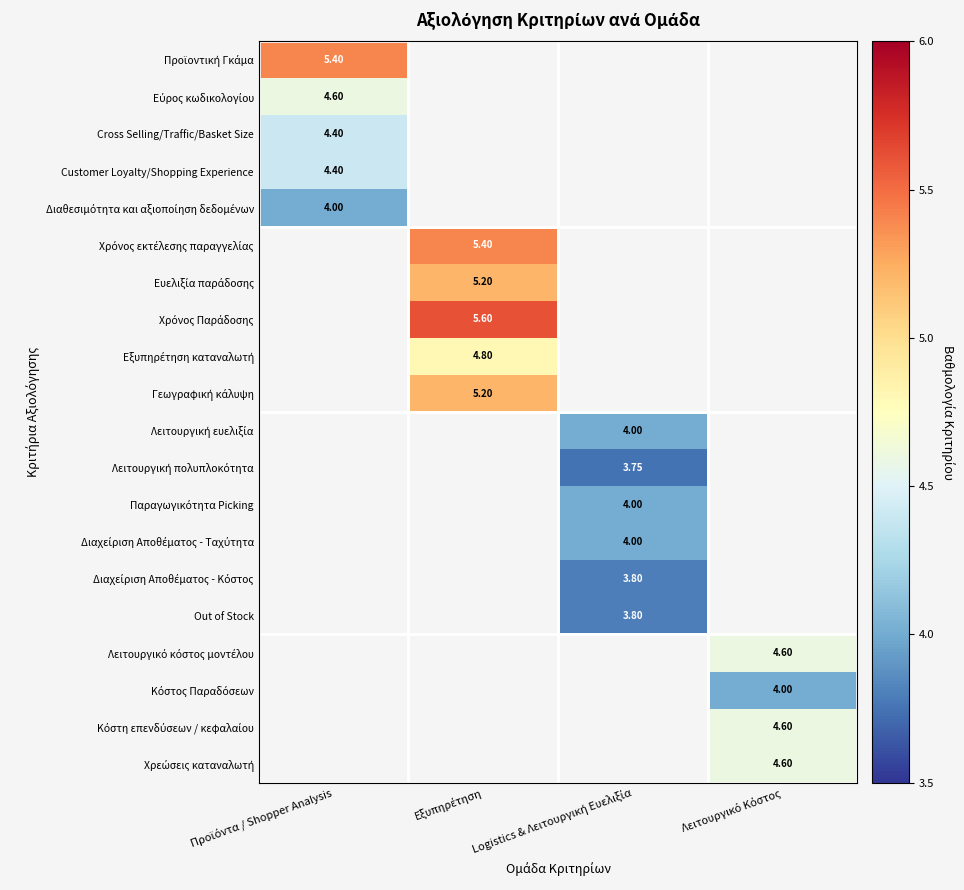

The Προϊοντική Γκάμα series shows 1.4 at Προϊόντα / Shopper Analysis. True or false?

False